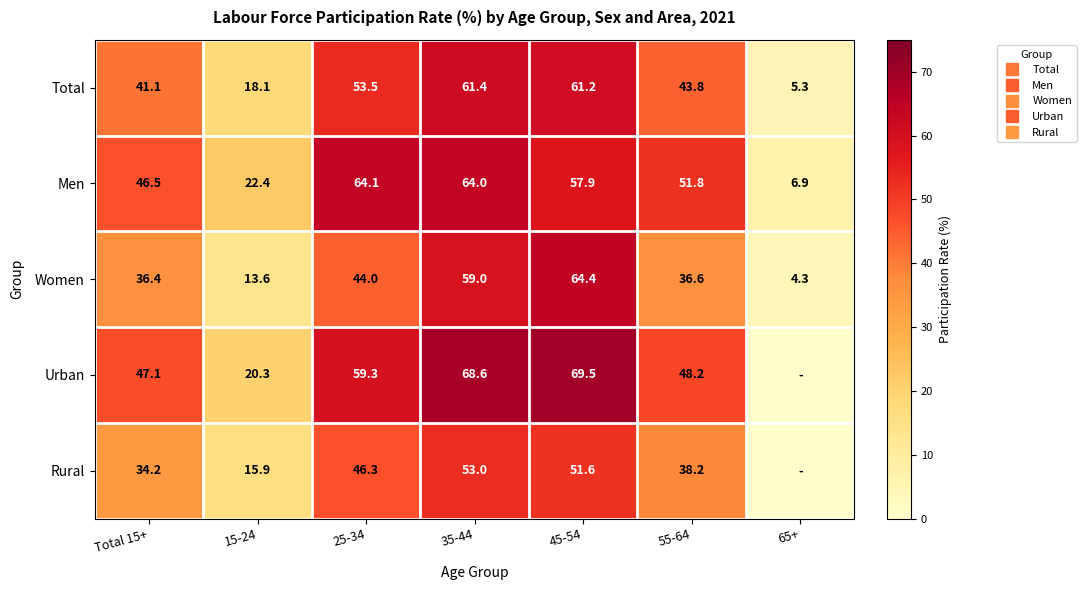

What is the sum of the Men values at 55-64 and 15-24?

74.2